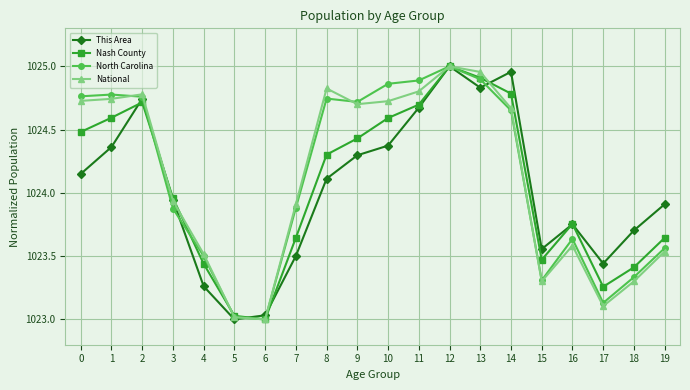

Is it true that North Carolina equals 1023.3 at 15?

True